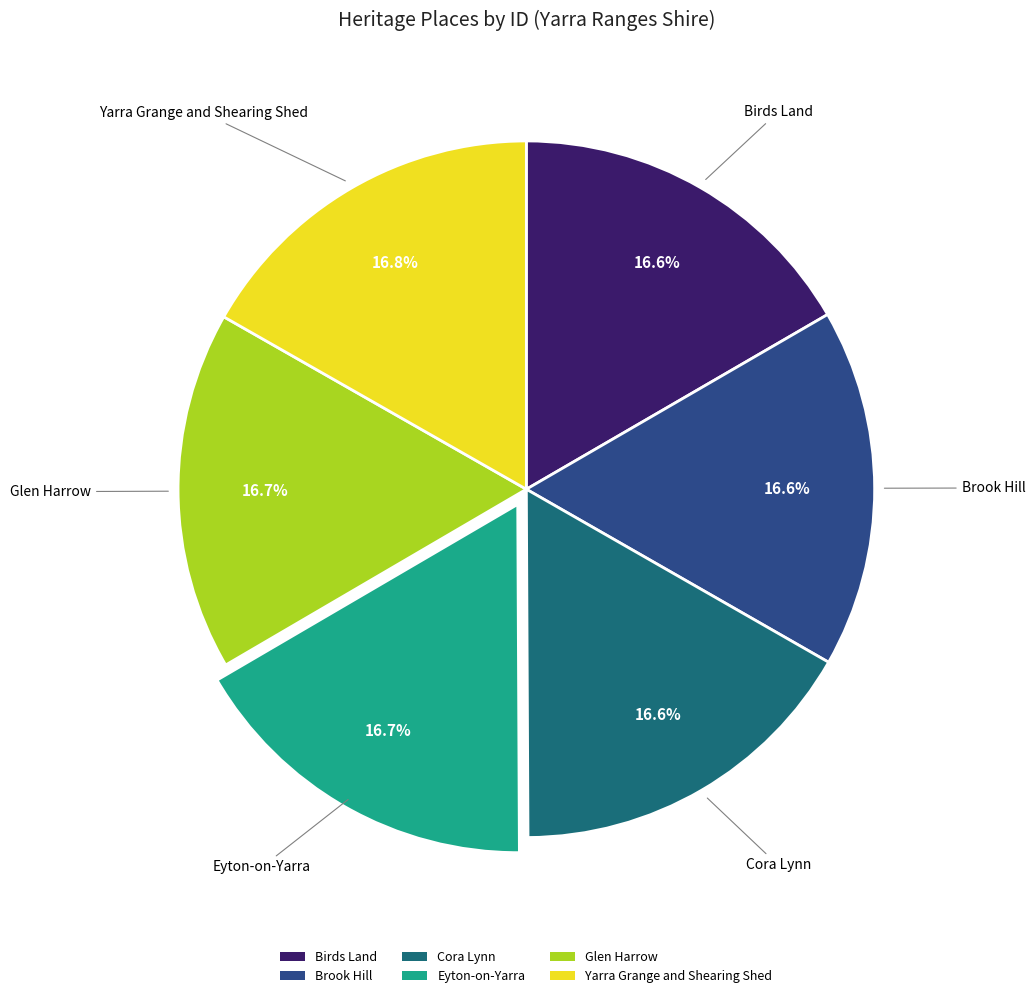

What is the ratio of the value at Cora Lynn to the value at Birds Land?

1.0